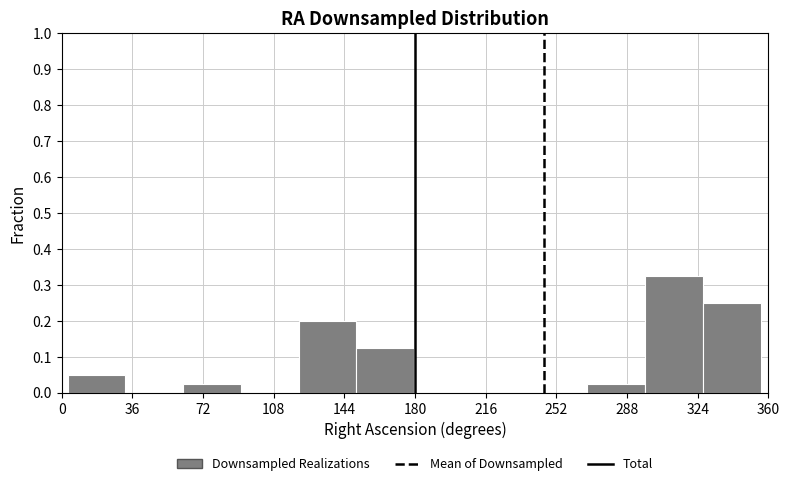

Reading left to right, list every bar in this chart as the range it spans on the x-axis followed by its height. Neither the bar edges nor the heights are printed on the chart, so give them approximately, as read against the axes.

5 to 30: 0.05
30 to 60: 0
60 to 90: 0.03
90 to 120: 0
120 to 150: 0.20
150 to 180: 0.13
180 to 210: 0
210 to 240: 0
240 to 270: 0
270 to 295: 0.03
295 to 325: 0.33
325 to 355: 0.25